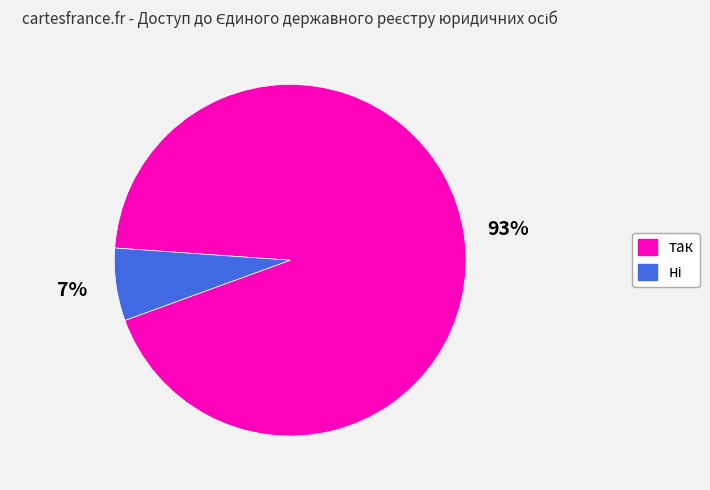

How many segments does this pie chart have?

2